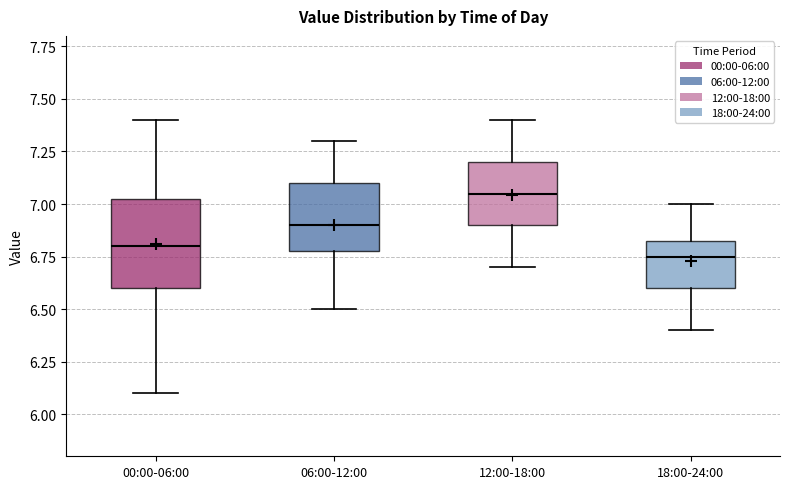

Which box is the tallest, from its lower edge to its upper edge?

00:00-06:00